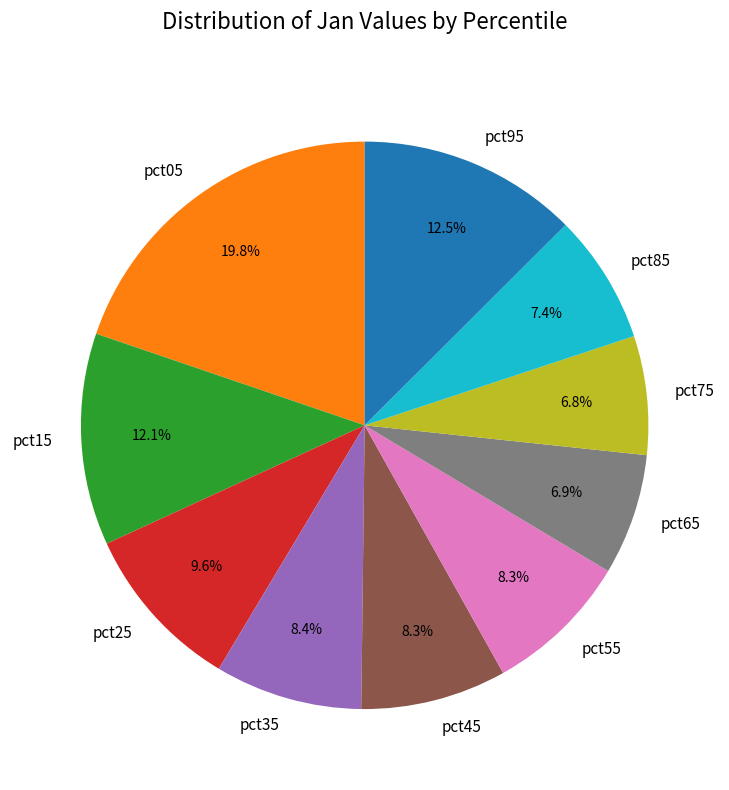

To the nearest percent, what is the combined percentage of pct85 and pct45?

16%